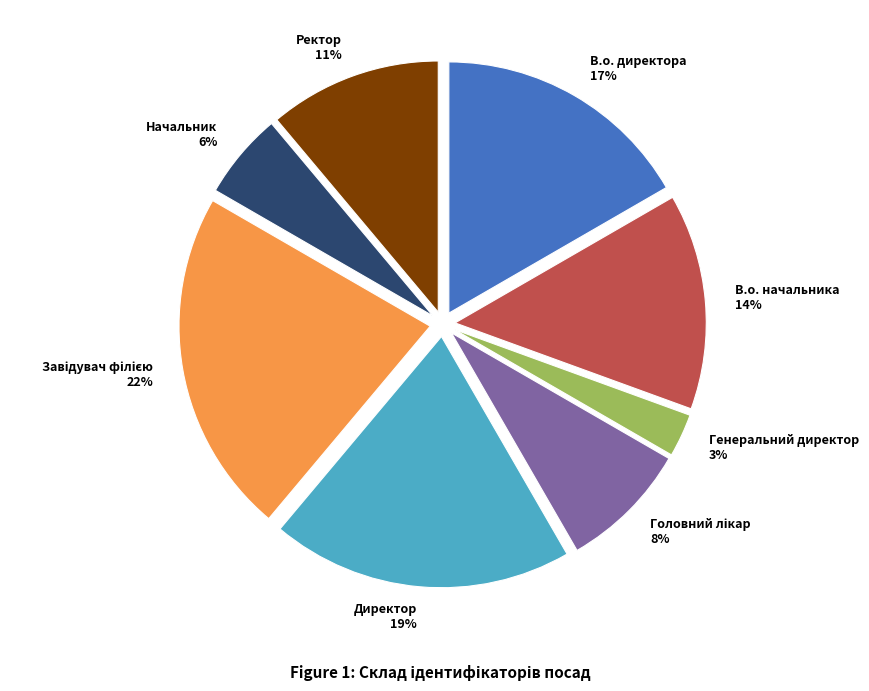

How many slices are in this pie chart?

8